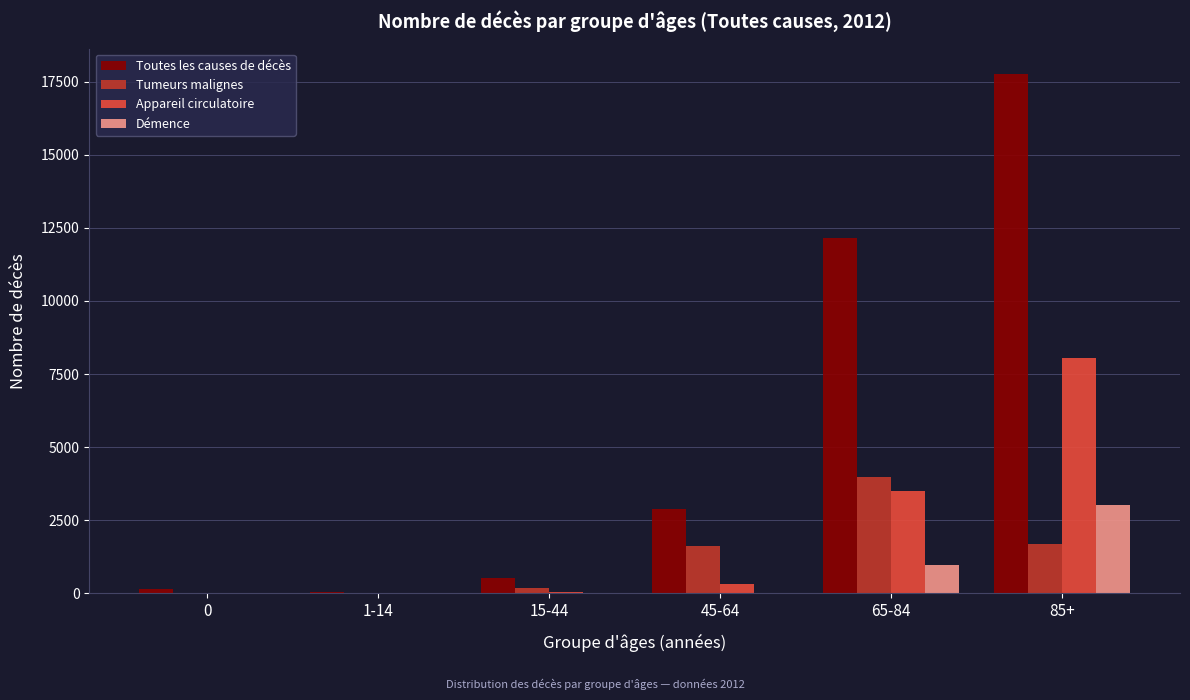

The Tumeurs malignes series shows -1364 at 0. True or false?

False